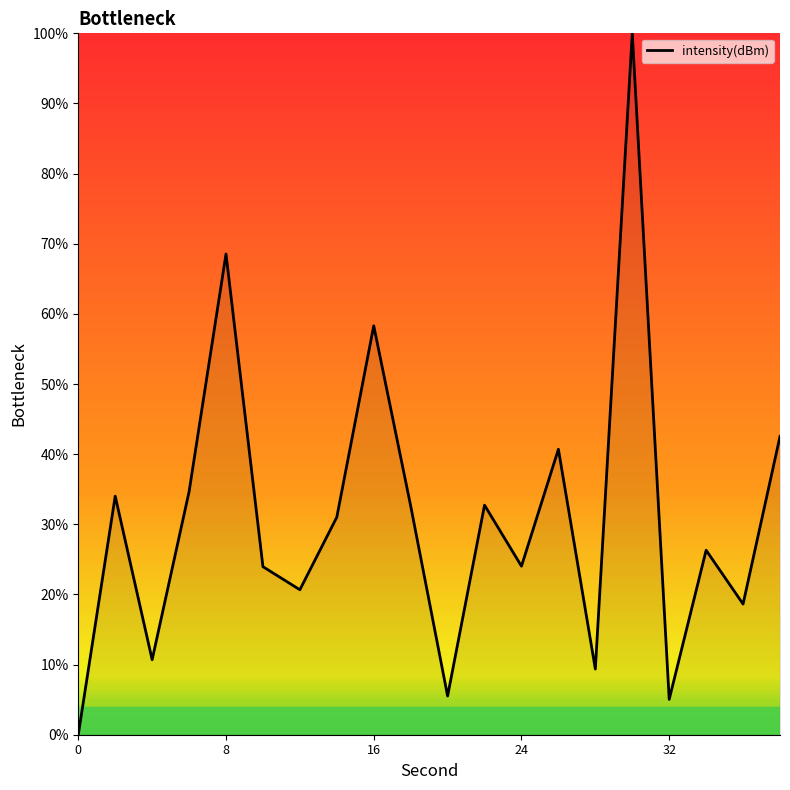

What is the difference between the maximum and minimum values?

100.0